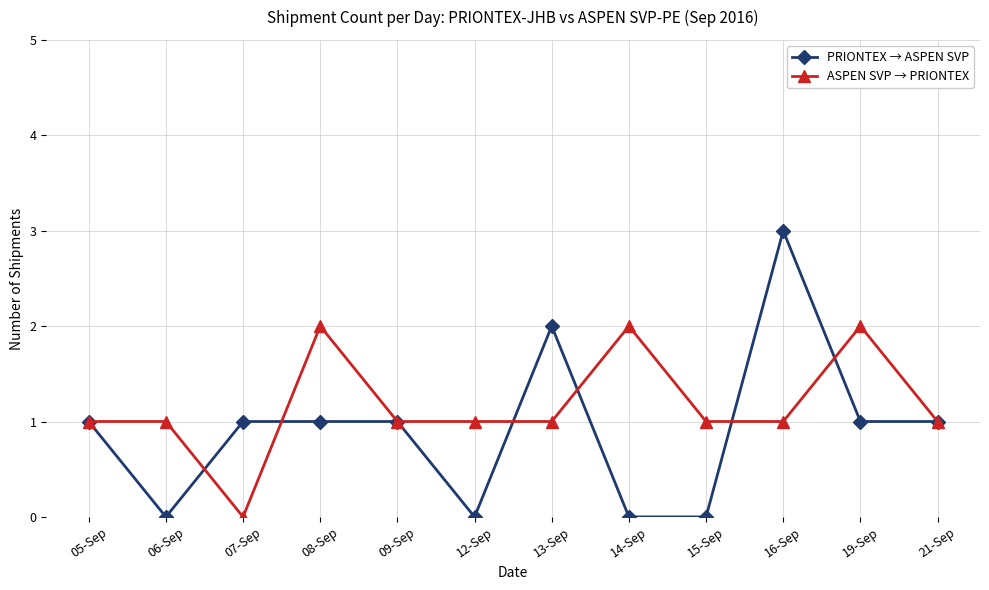

True or false: PRIONTEX → ASPEN SVP has a value of 0 at 05-Sep.

False